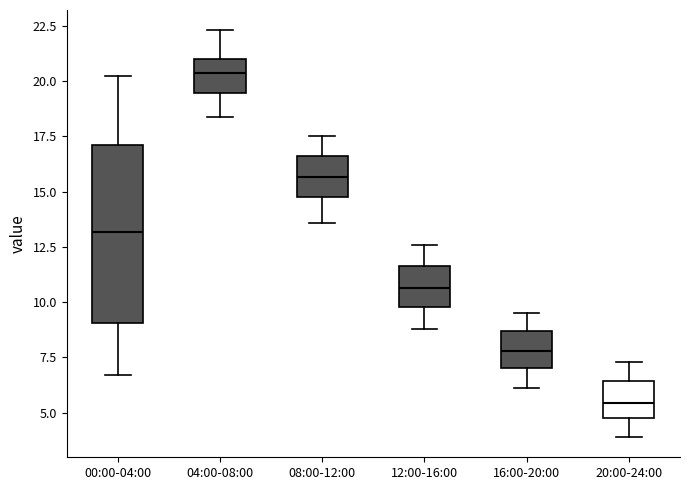

Reading left to right, read every box against the y-axis: the position of its median line, the range the box covers, and the ends of its whiskers. The values are not printed on the chart, so give them approximately, as read against the axis.

00:00-04:00: median 13.0, box 9.0 to 17.0, whiskers 6.5 to 20.0
04:00-08:00: median 20.5, box 19.5 to 21.0, whiskers 18.5 to 22.5
08:00-12:00: median 15.5, box 15.0 to 16.5, whiskers 13.5 to 17.5
12:00-16:00: median 10.5, box 10.0 to 11.5, whiskers 9.0 to 12.5
16:00-20:00: median 8.0, box 7.0 to 8.5, whiskers 6.0 to 9.5
20:00-24:00: median 5.5, box 5.0 to 6.5, whiskers 4.0 to 7.5